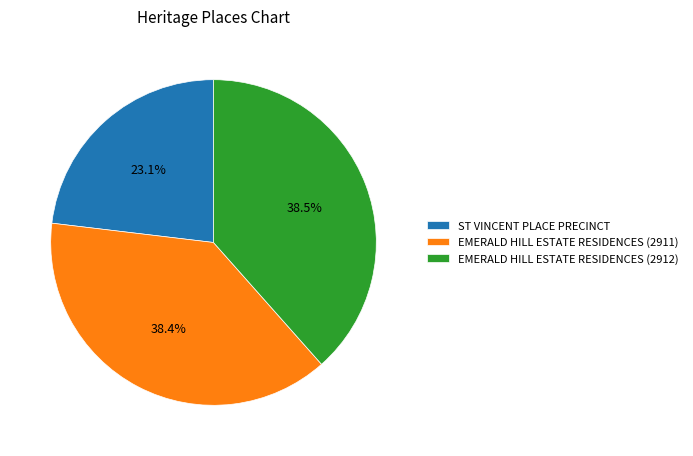

Is there a majority slice in this chart?

No